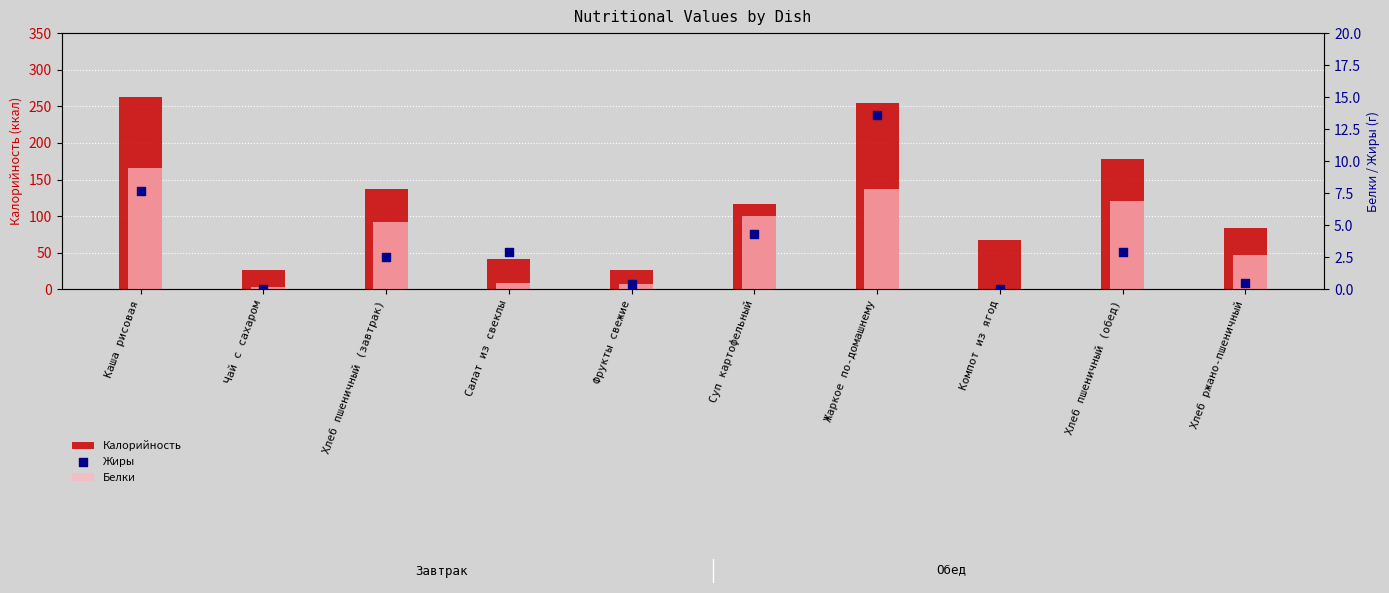

What is the total value across all series at Каша рисовая?

280.2